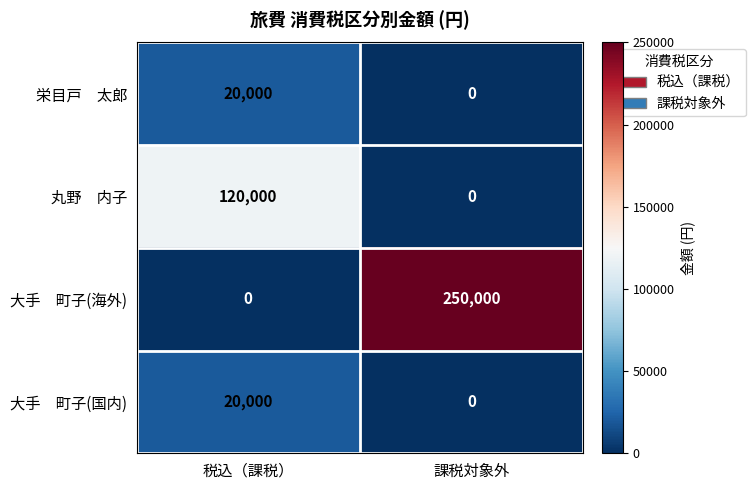

What is the total value across all series at 課税対象外?

250000